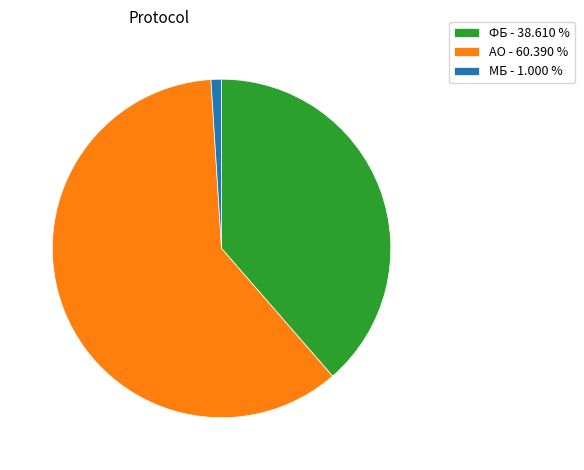

Between ФБ and АО, which is larger?

АО